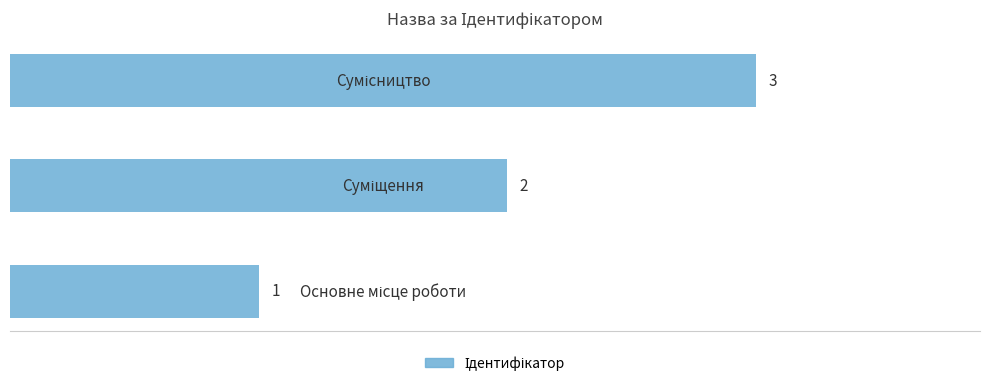

Count the values in the range 1 to 3.

3